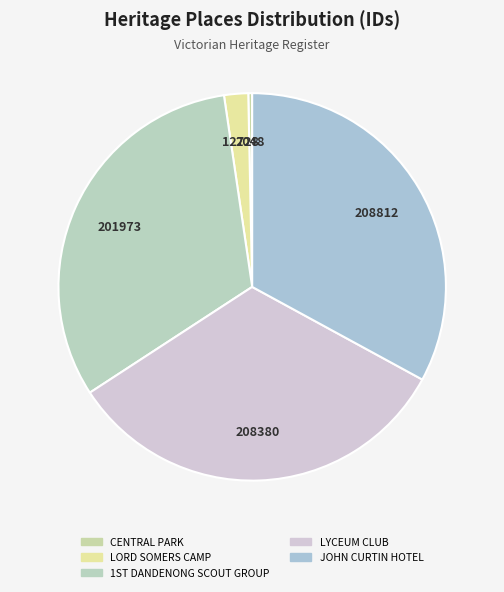

True or false: CENTRAL PARK accounts for 1% of the total.

False